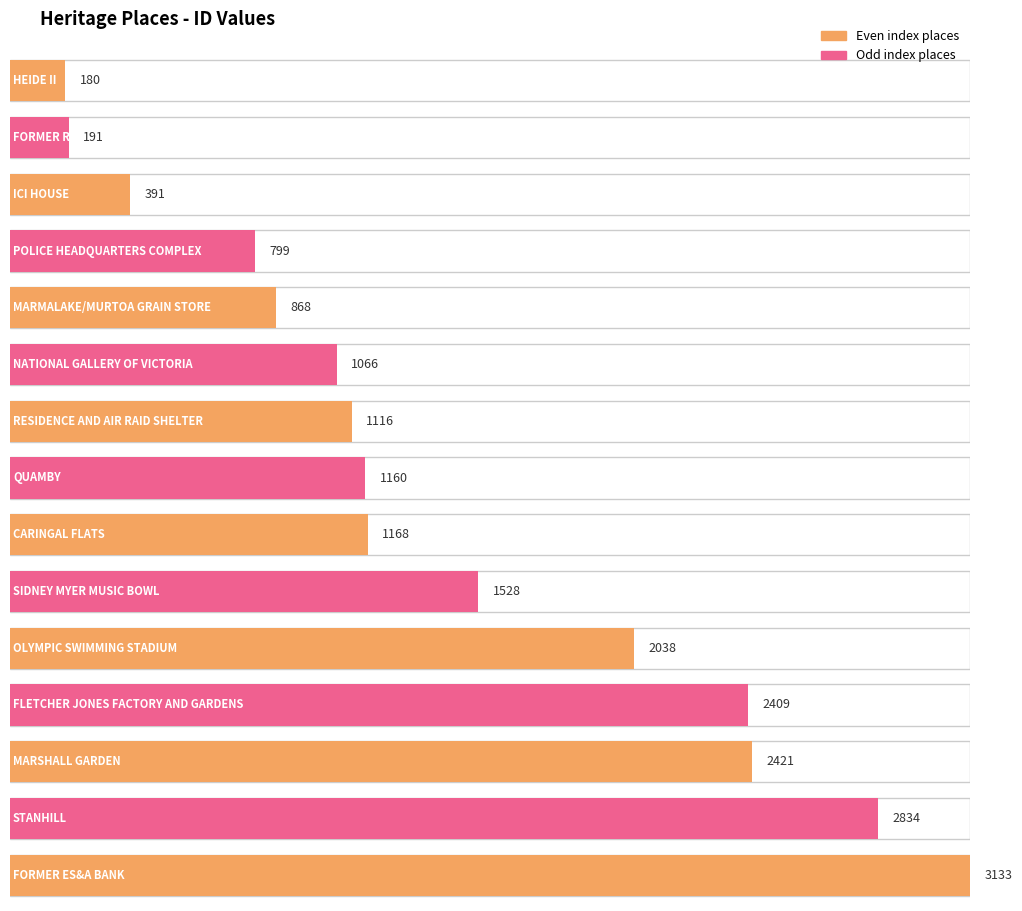

What is the value of the 3rd bar from the left?

391